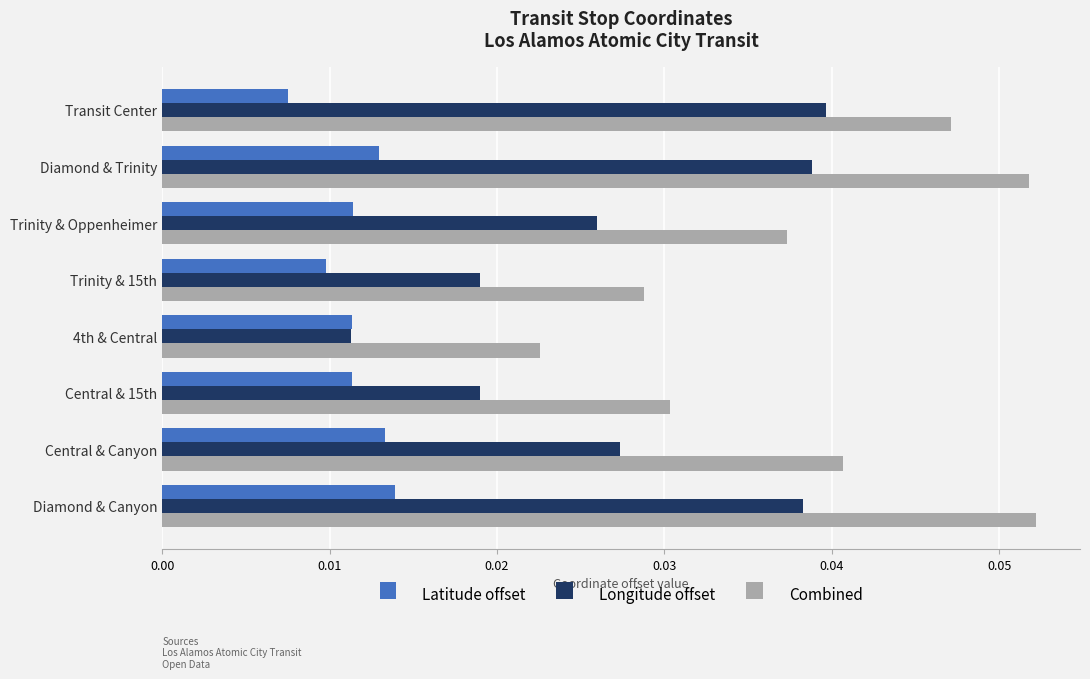

Rank the series by their maximum value, from lowest to highest.

Latitude offset, Longitude offset, Combined